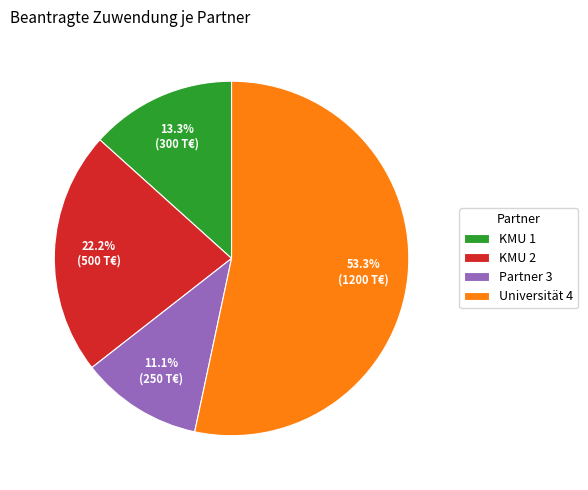

The KMU 2 slice represents 22% of the pie. True or false?

True